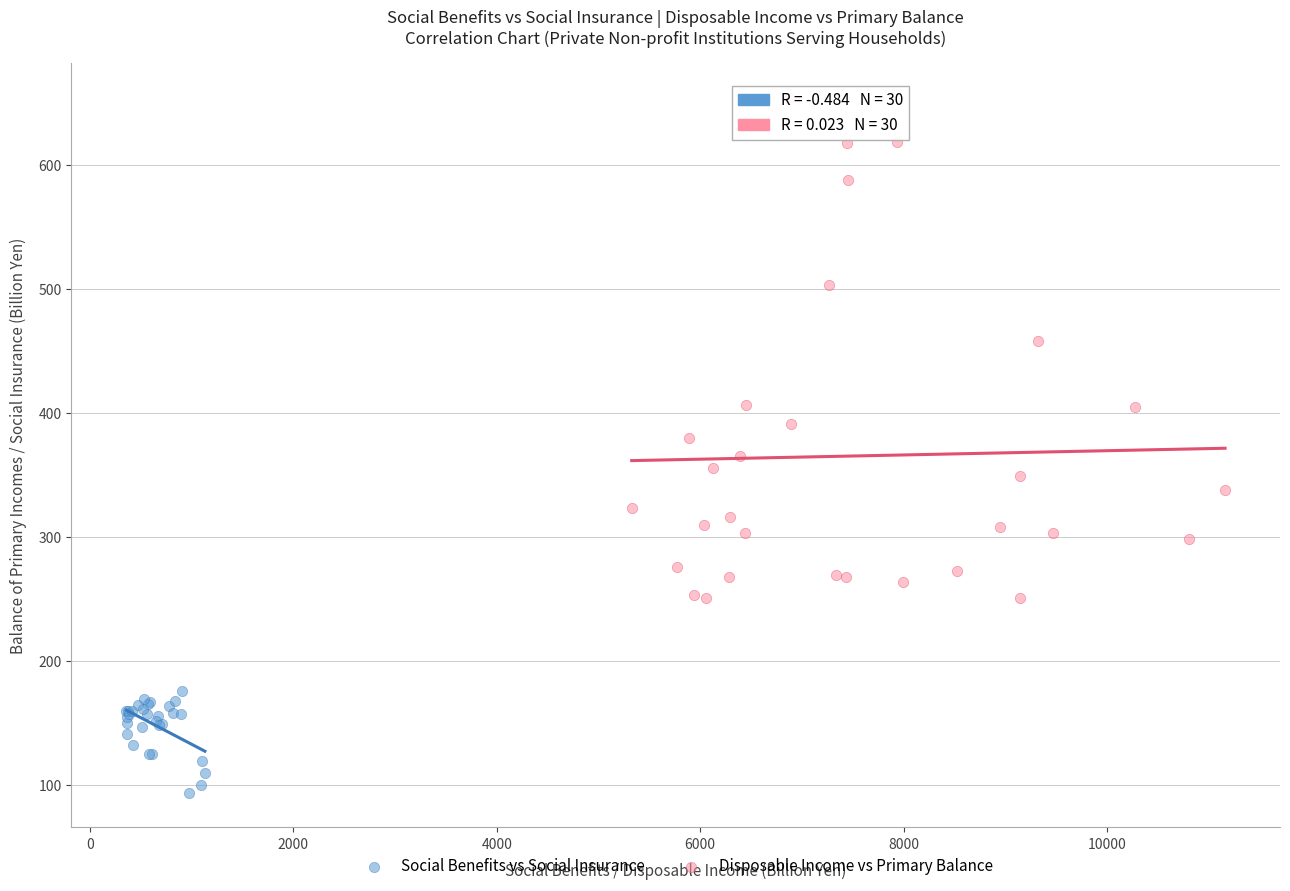

Which series contains the lowest Y value?

Social Benefits vs Social Insurance